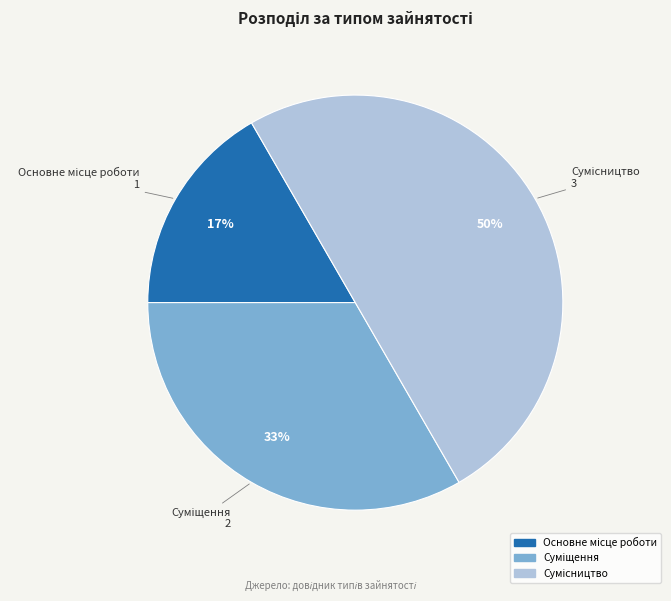

To the nearest percent, what is the average slice percentage?

33%